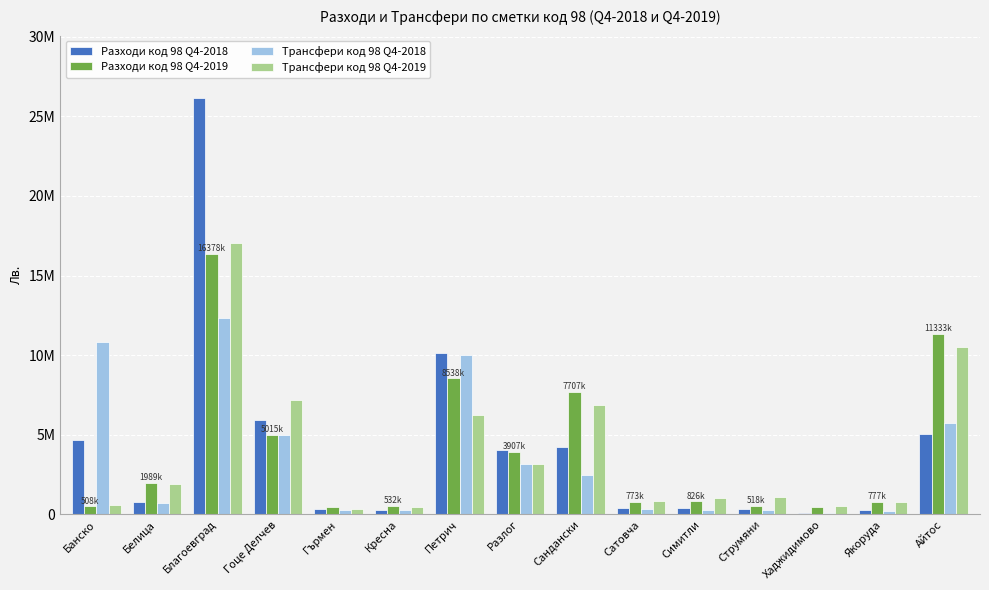

At how many categories does at least one series exceed 24011442?

1